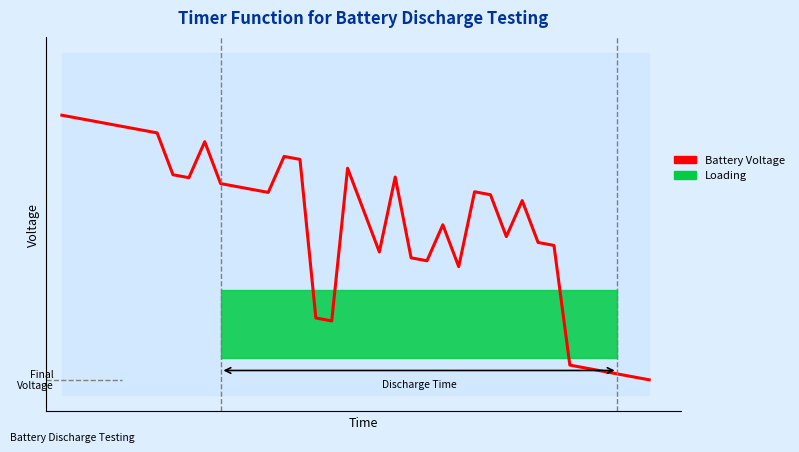

What is the sum of all values?

158.0